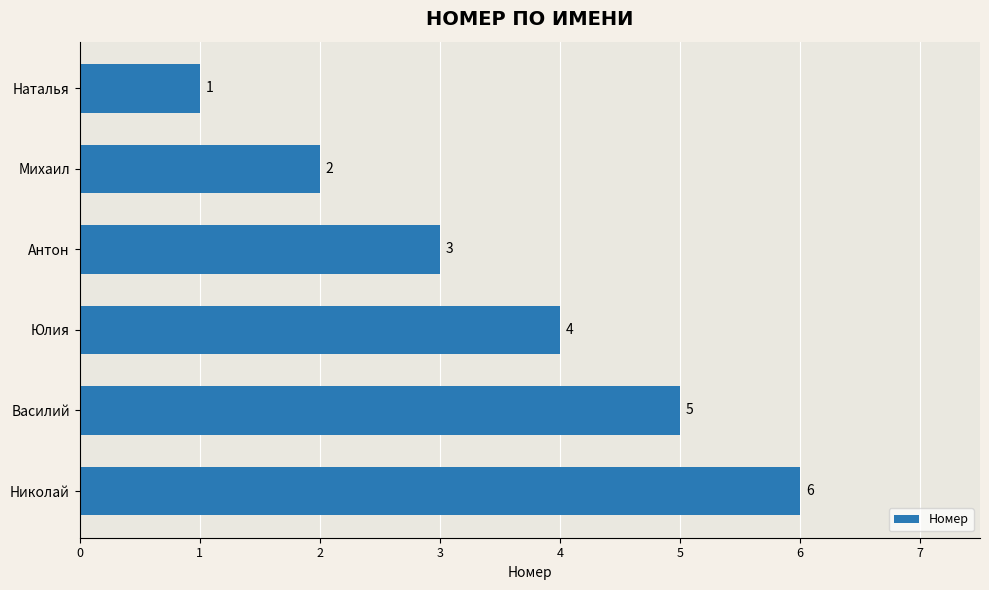

Between Михаил and Николай, which is larger?

Николай